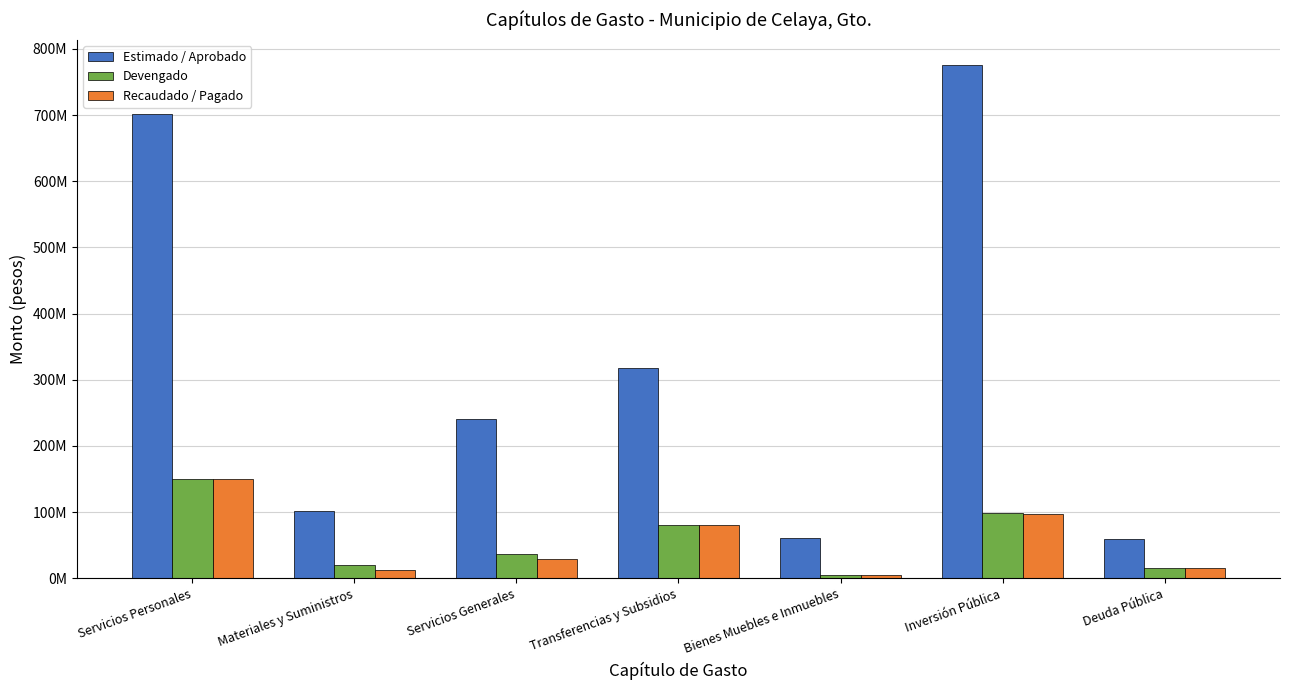

What are all the series names shown in the legend?

Estimado / Aprobado, Devengado, Recaudado / Pagado